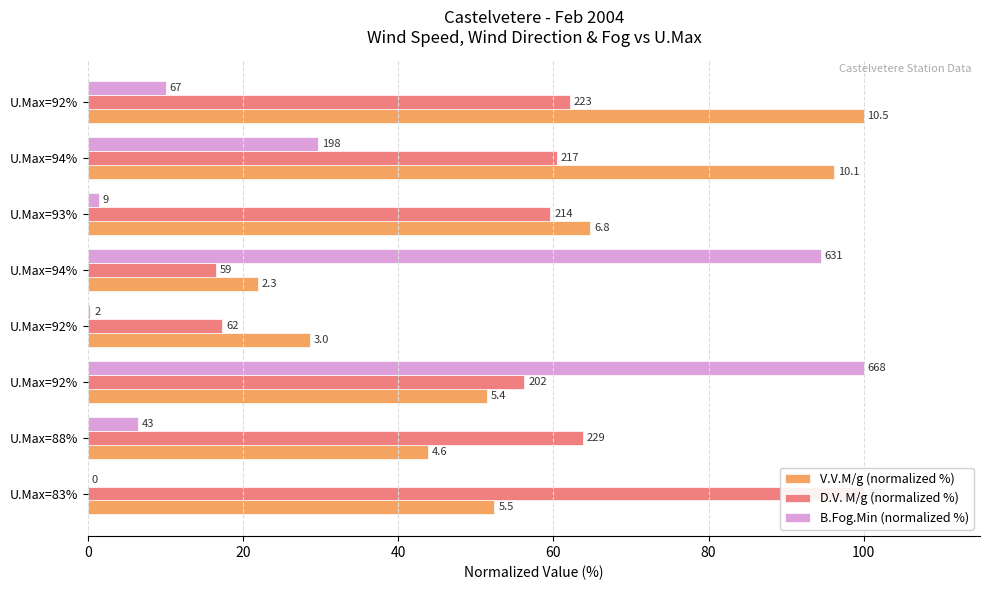

What are all the series names shown in the legend?

V.V.M/g (normalized %), D.V. M/g (normalized %), B.Fog.Min (normalized %)